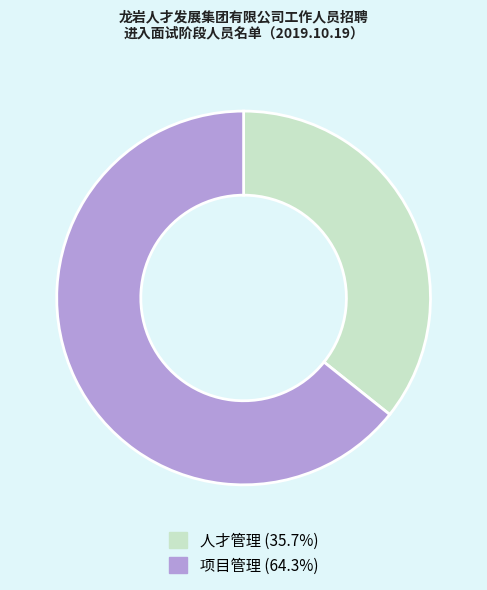

How many slices are in this pie chart?

2